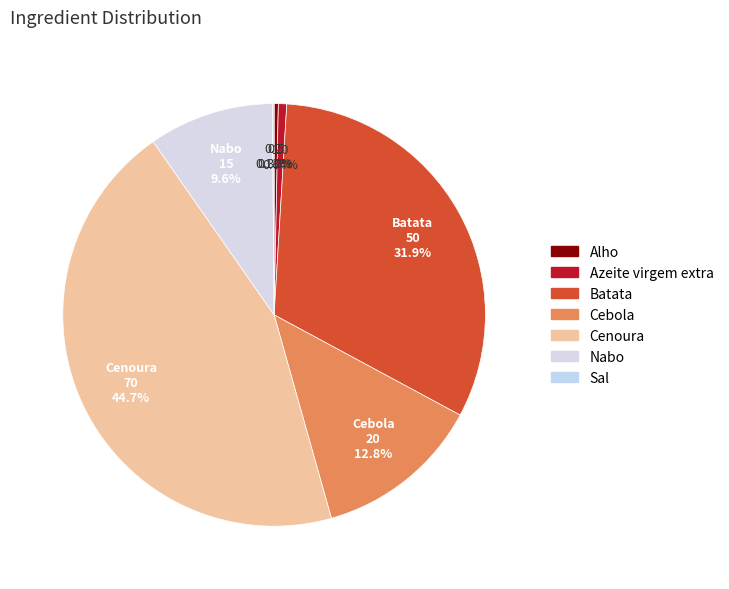

Is it true that Cebola is 1% of the pie?

False